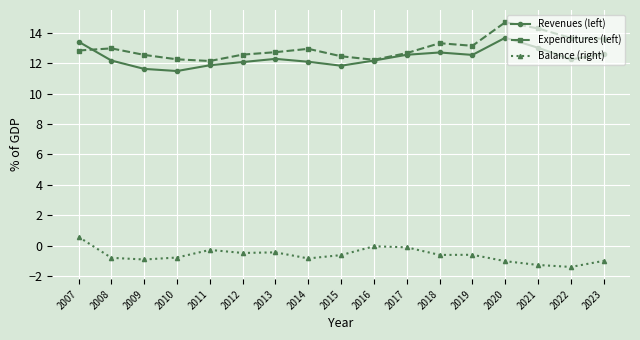

What value does the Balance (right) series have at 2017?

-0.1